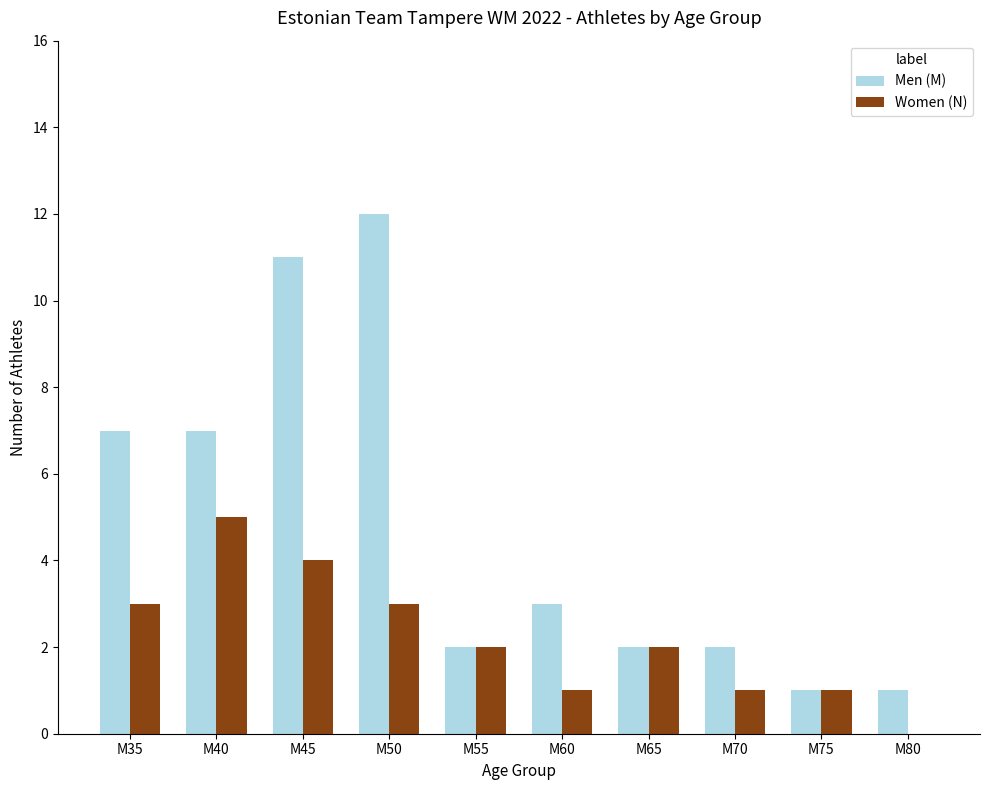

Is the value of Women (N) at M75 greater than the value of Men (M) at M60?

No